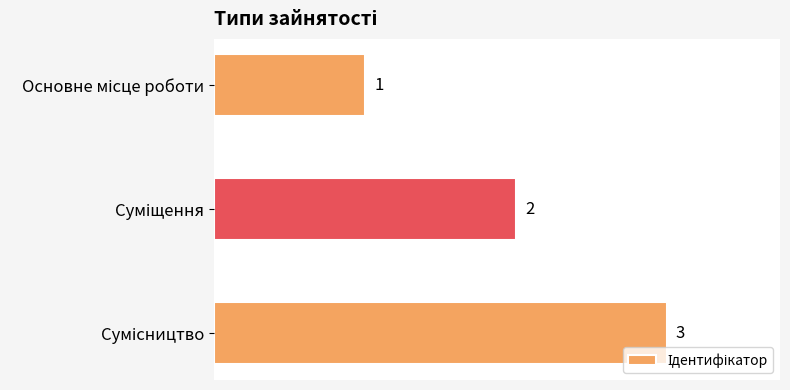

How many values are between 1 and 3?

3